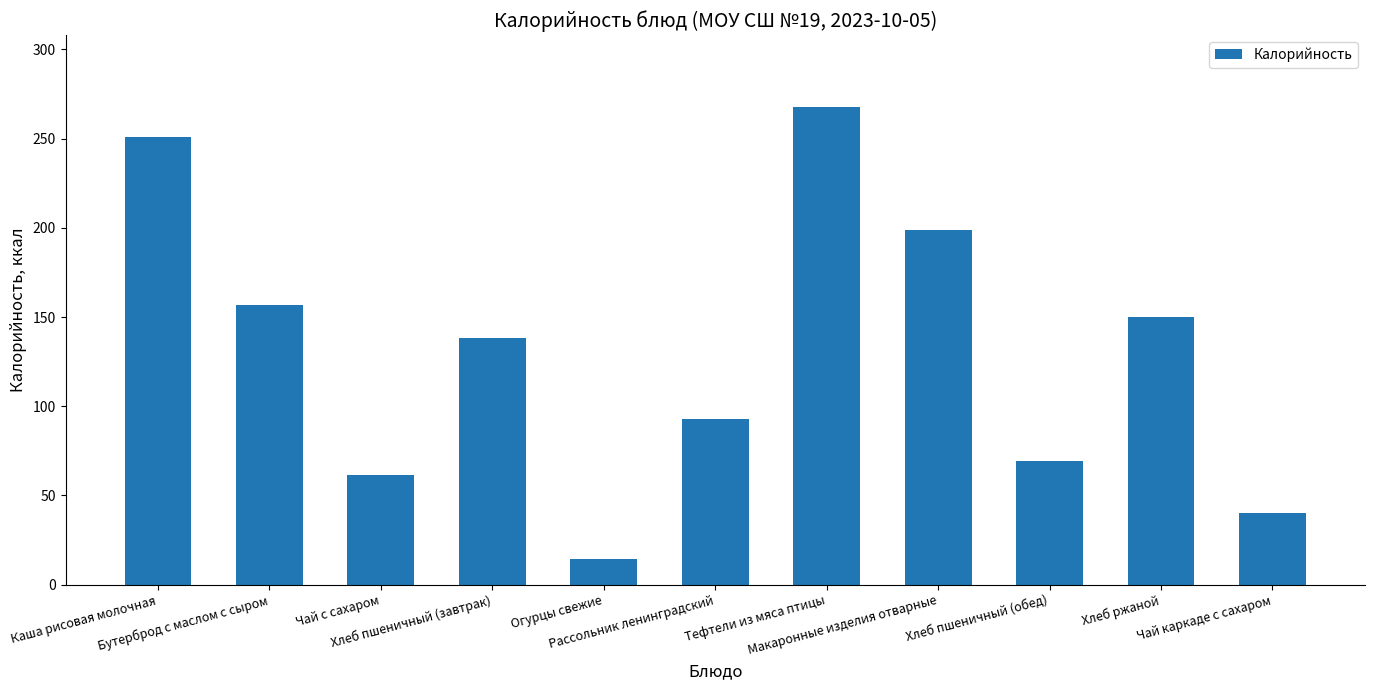

What value does the data have at Бутерброд с маслом с сыром?

156.6